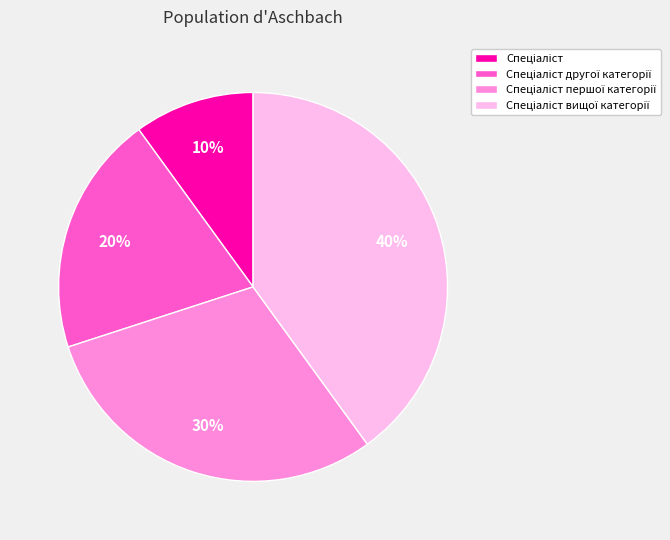

To the nearest percent, what is the average slice percentage?

25%